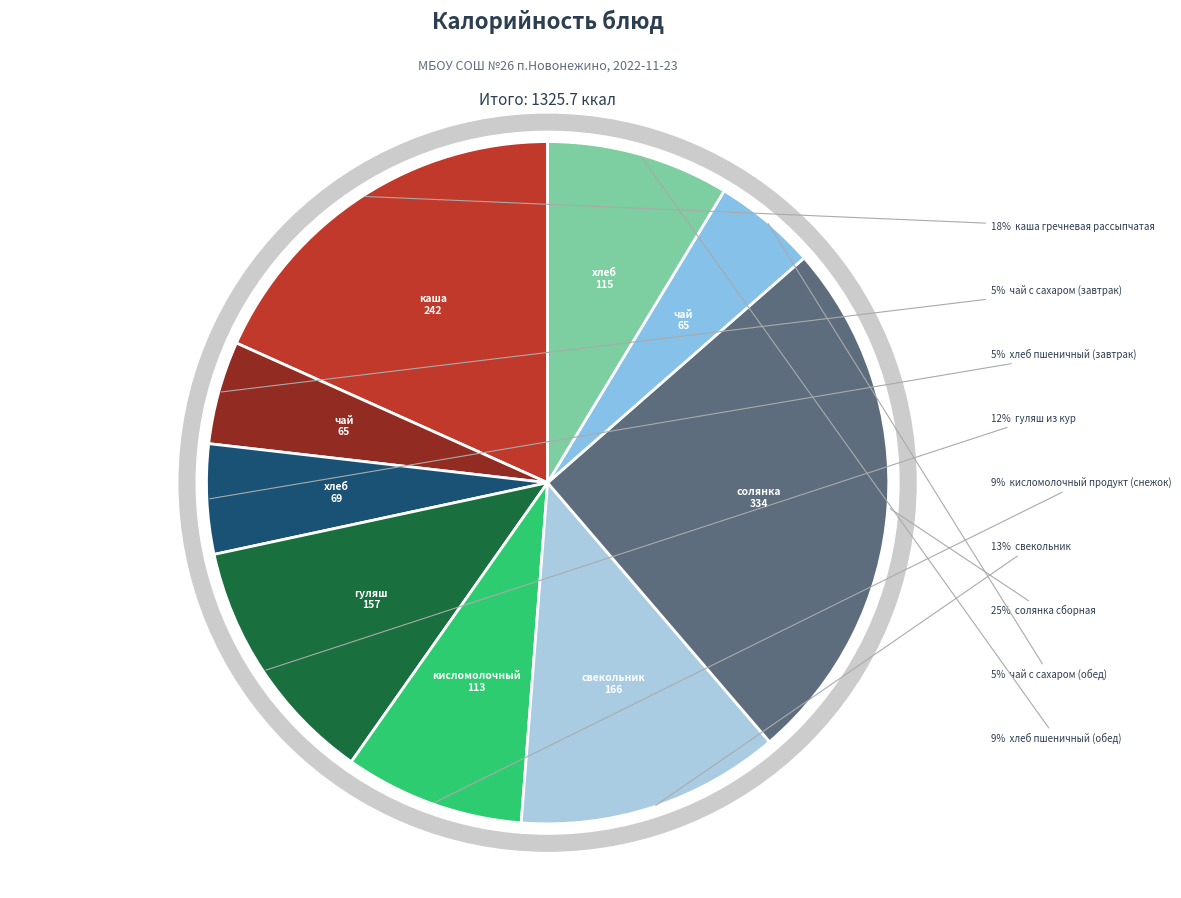

How many slices are in this pie chart?

9